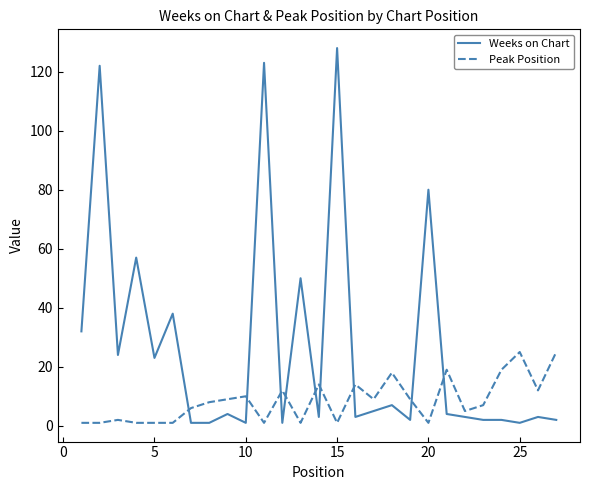

What is the difference between the second highest and minimum values in the Weeks on Chart series?

122